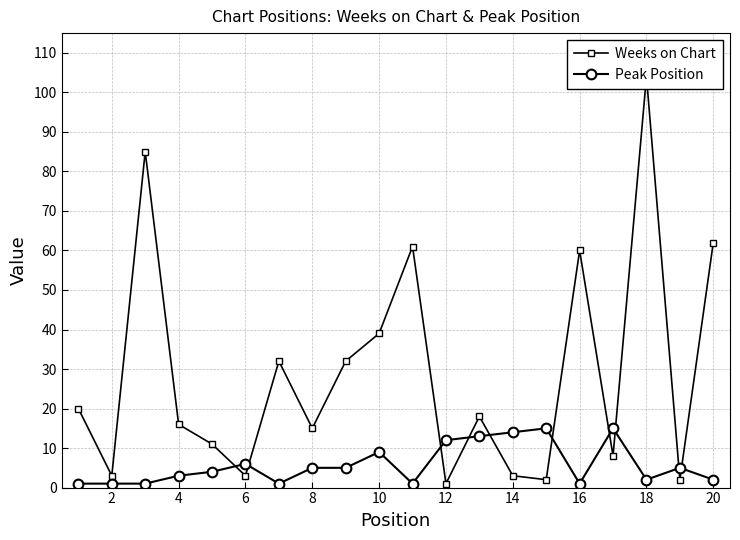

What is the label of the 19th point from the right?

2